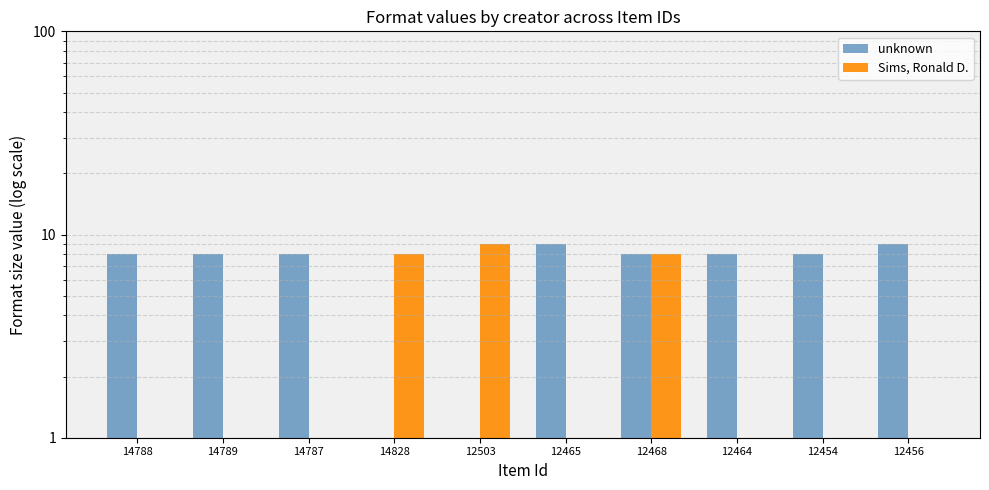

List the series in order of their overall mean, highest first.

unknown, Sims, Ronald D.